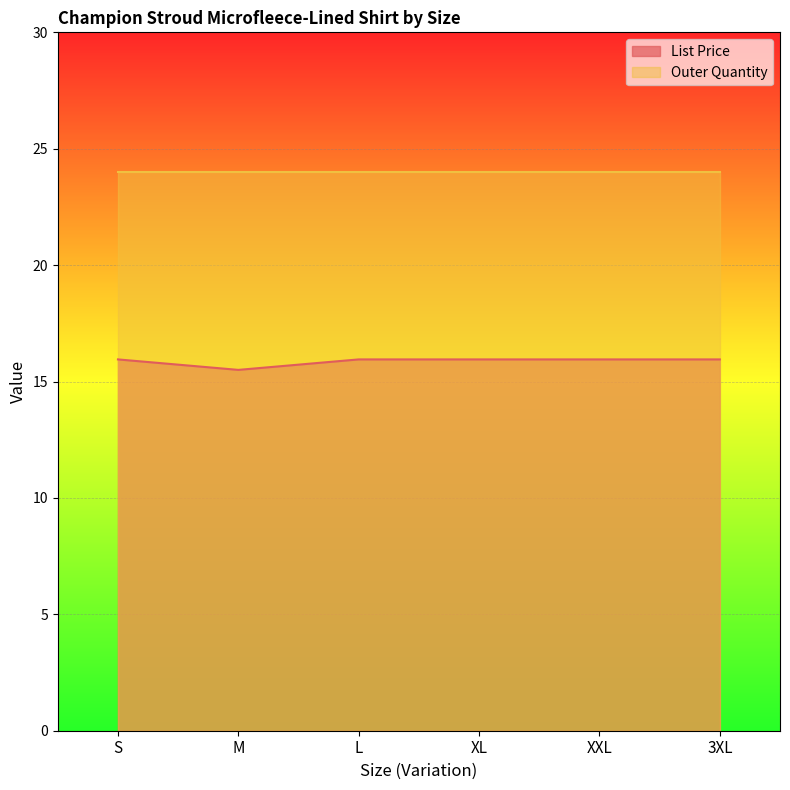

Count the values in the range 15 to 16.

6